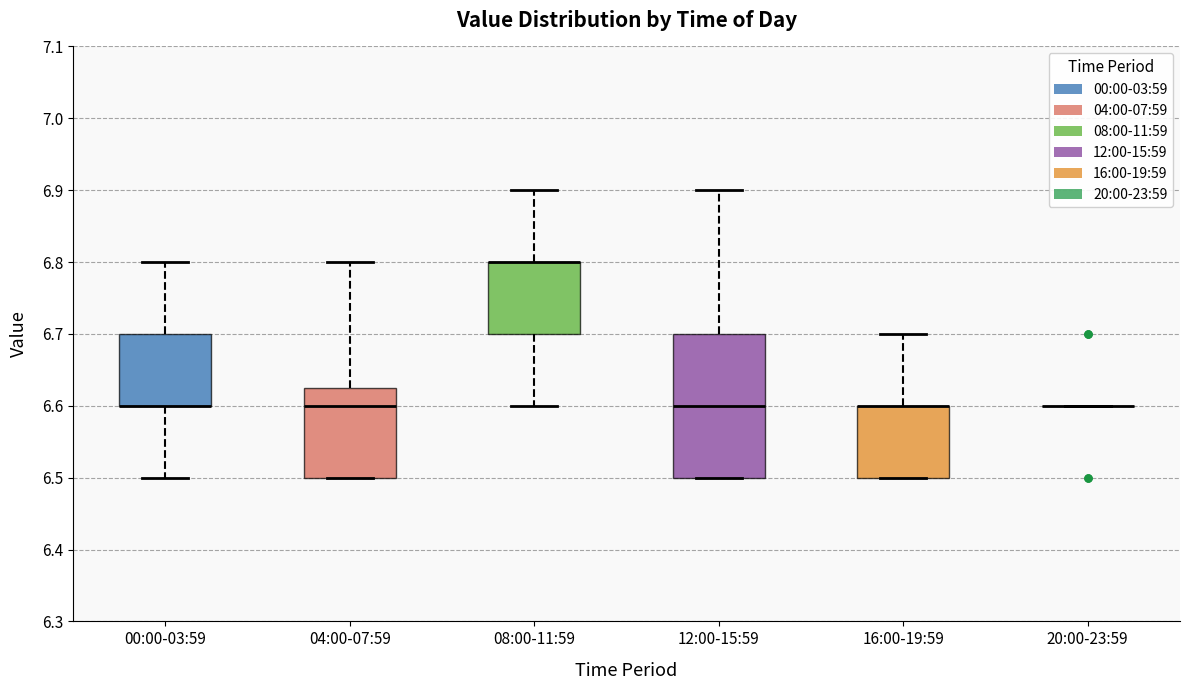

Reading left to right, read every box against the y-axis: the position of its median line, the range the box covers, and the ends of its whiskers. The values are not printed on the chart, so give them approximately, as read against the axis.

00:00-03:59: median 6.60 (drawn on the box's lower edge), box 6.60 to 6.70, whiskers 6.50 to 6.80
04:00-07:59: median 6.60, box 6.50 to 6.63, whiskers 6.50 to 6.80
08:00-11:59: median 6.80 (drawn on the box's upper edge), box 6.70 to 6.80, whiskers 6.60 to 6.90
12:00-15:59: median 6.60, box 6.50 to 6.70, whiskers 6.50 to 6.90
16:00-19:59: median 6.60 (drawn on the box's upper edge), box 6.50 to 6.60, whiskers 6.50 to 6.70
20:00-23:59: box collapsed to a line at 6.60, whiskers 6.60 to 6.60